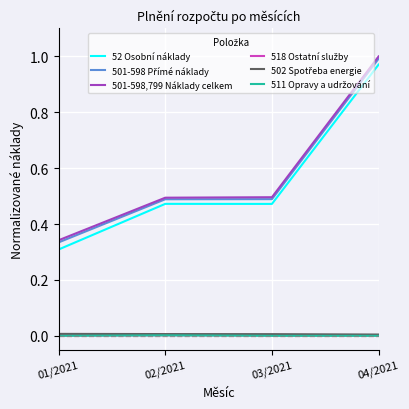

True or false: 52 Osobní náklady has a value of 0.5 at 03/2021.

True